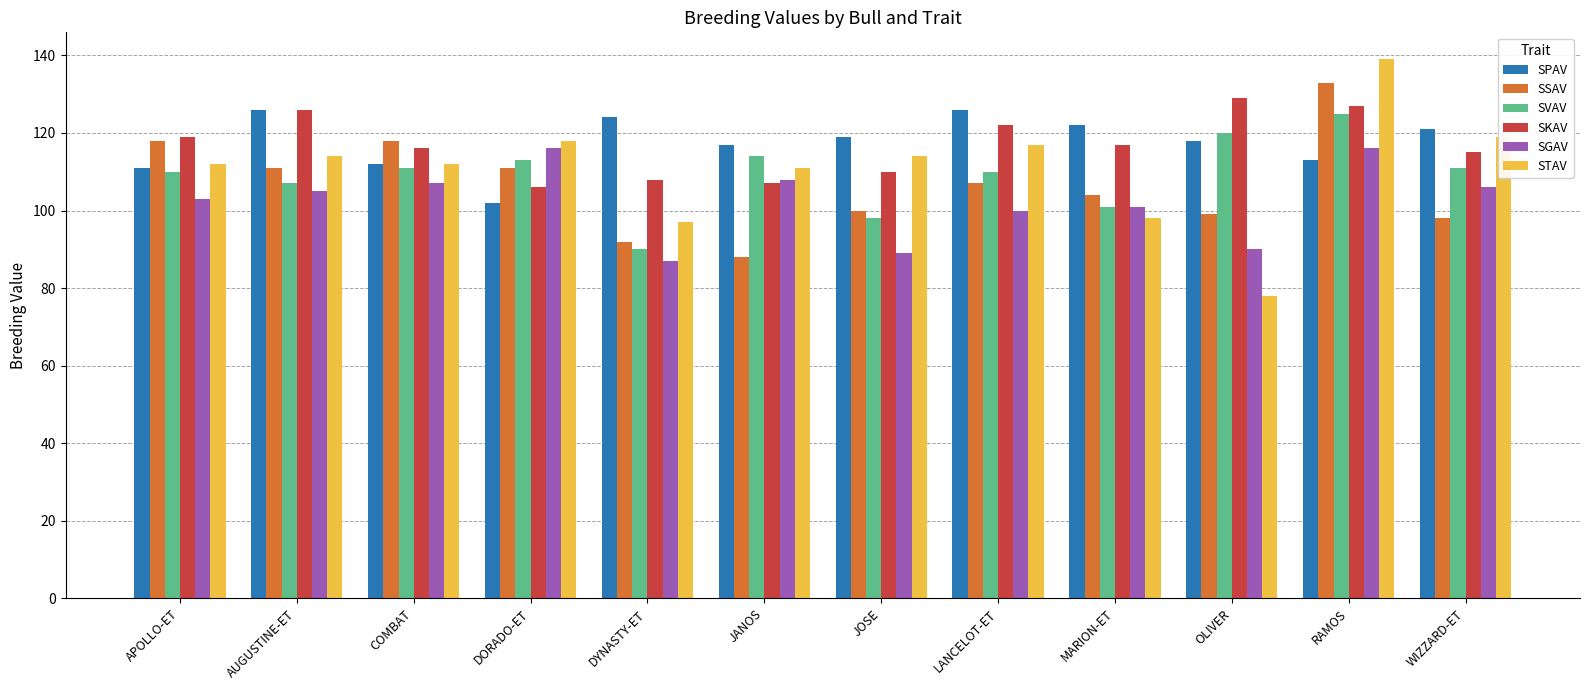

Where is SVAV nearest to the value 107?

AUGUSTINE-ET